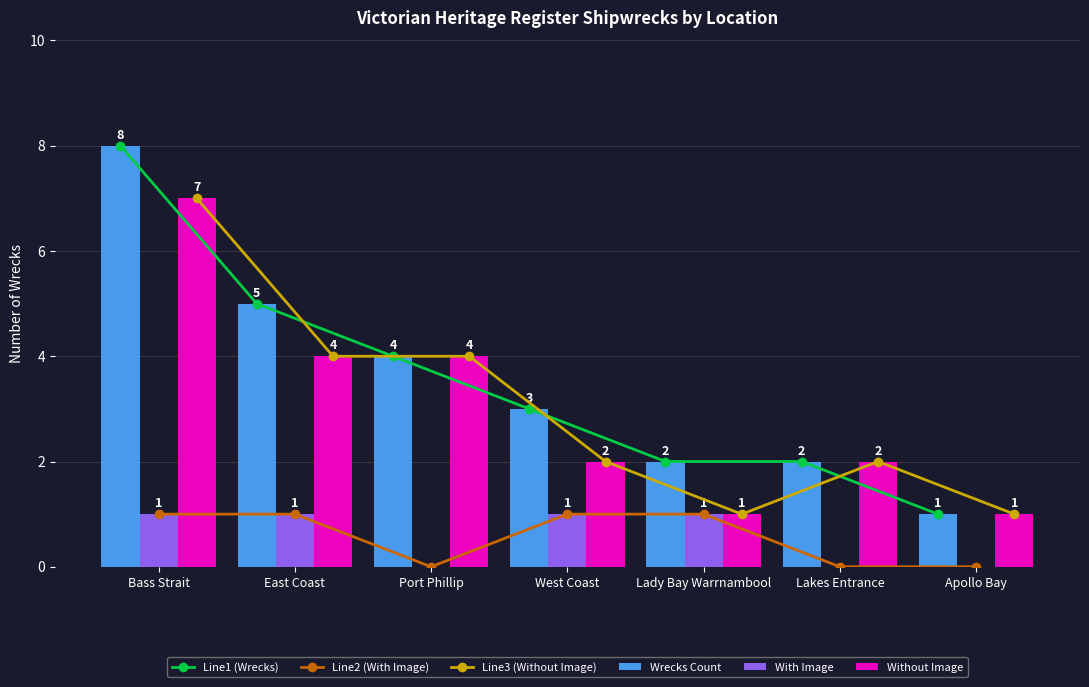

What is the label of the 2nd bar from the right?

Lakes Entrance